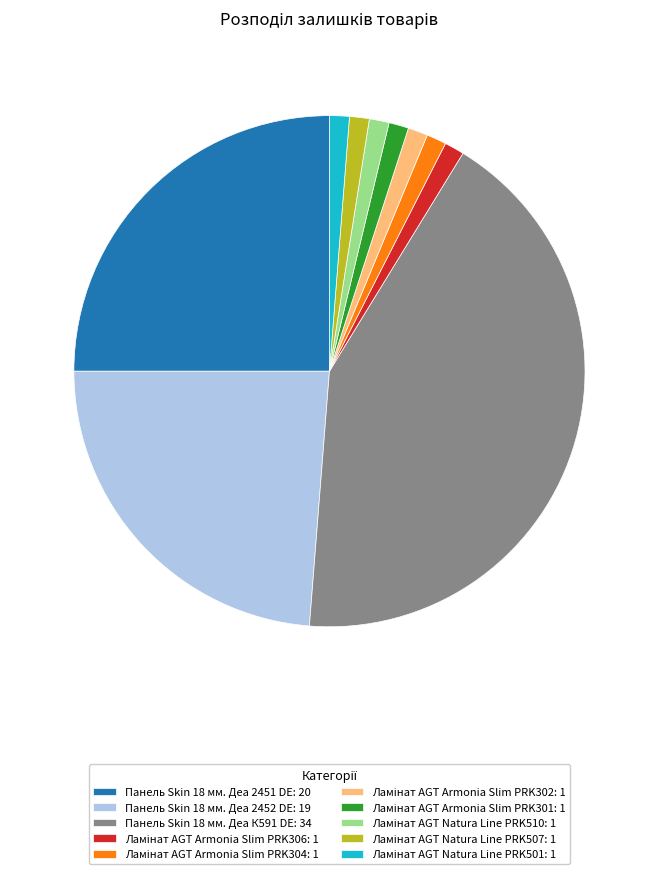

Is there a majority slice in this chart?

No